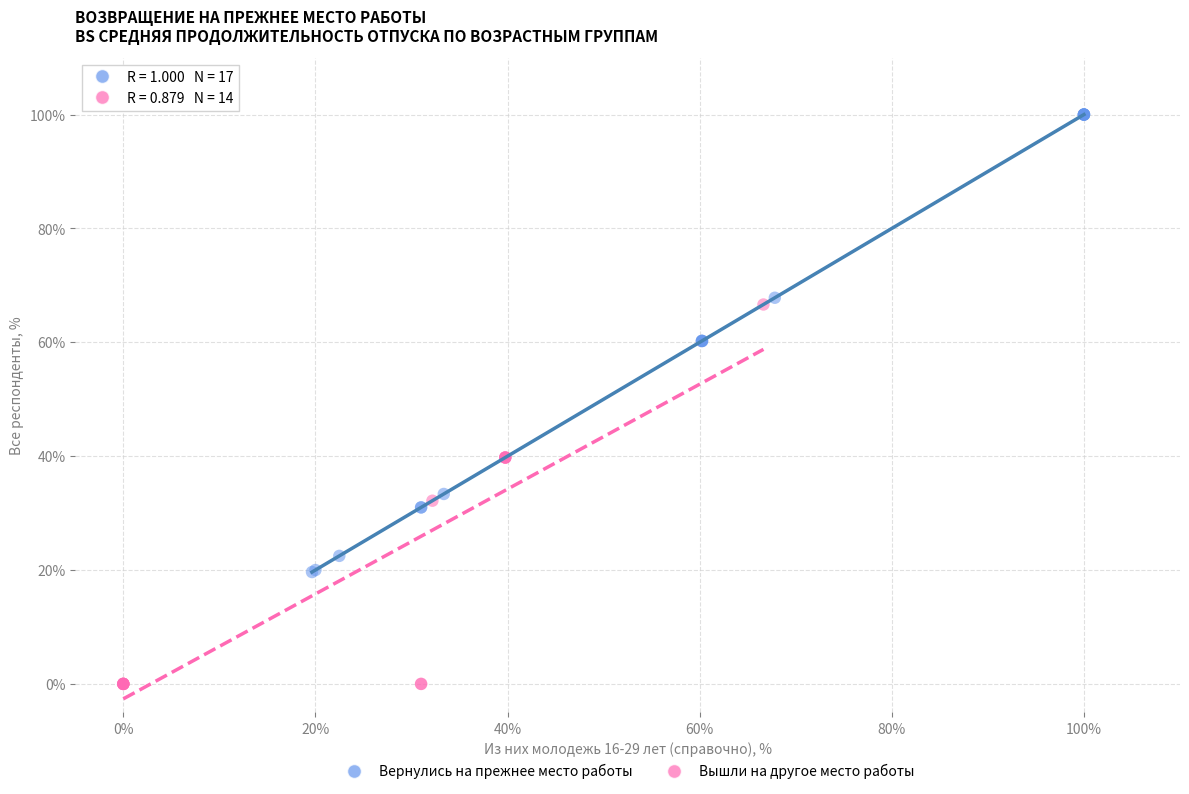

Which series contains the highest Y value?

Вернулись на прежнее место работы